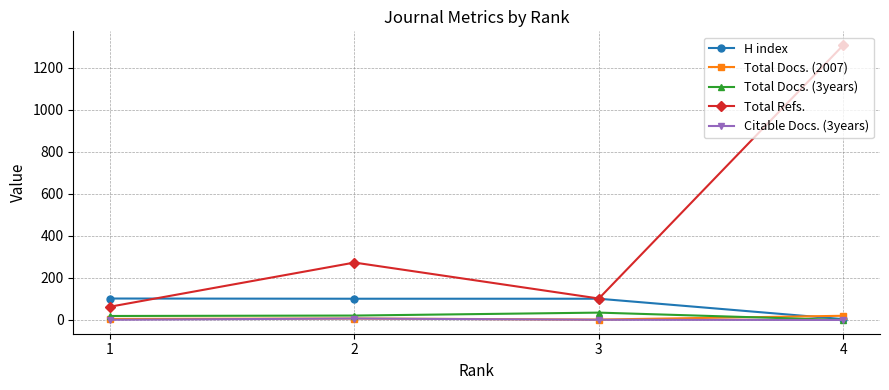

What is the total value across all series at 1?

190